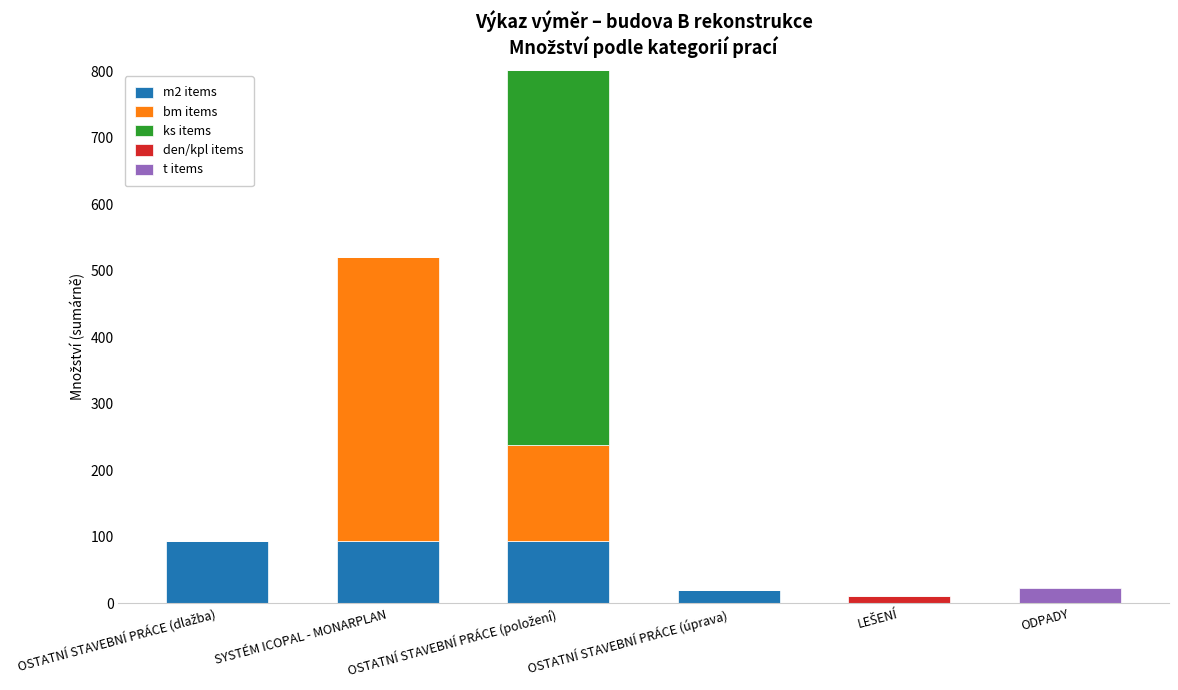

Is it true that m2 items equals 0.0 at ODPADY?

True